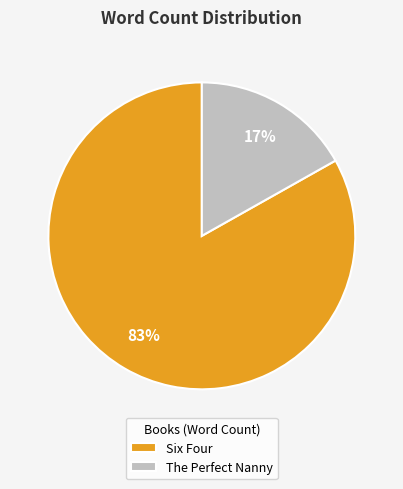

How many segments does this pie chart have?

2